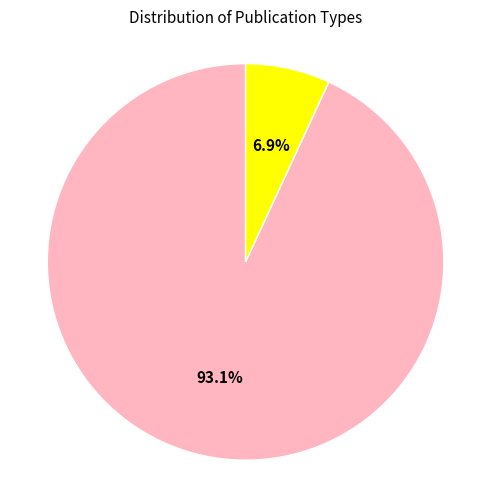

Combined, what portion of the pie is book series and journal?

100.0%